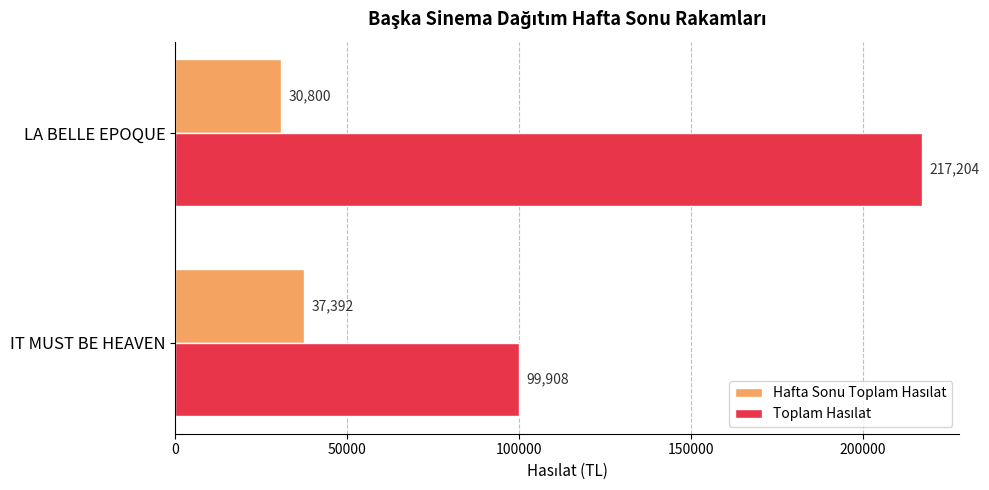

Which label corresponds to the largest value in the chart?

LA BELLE EPOQUE